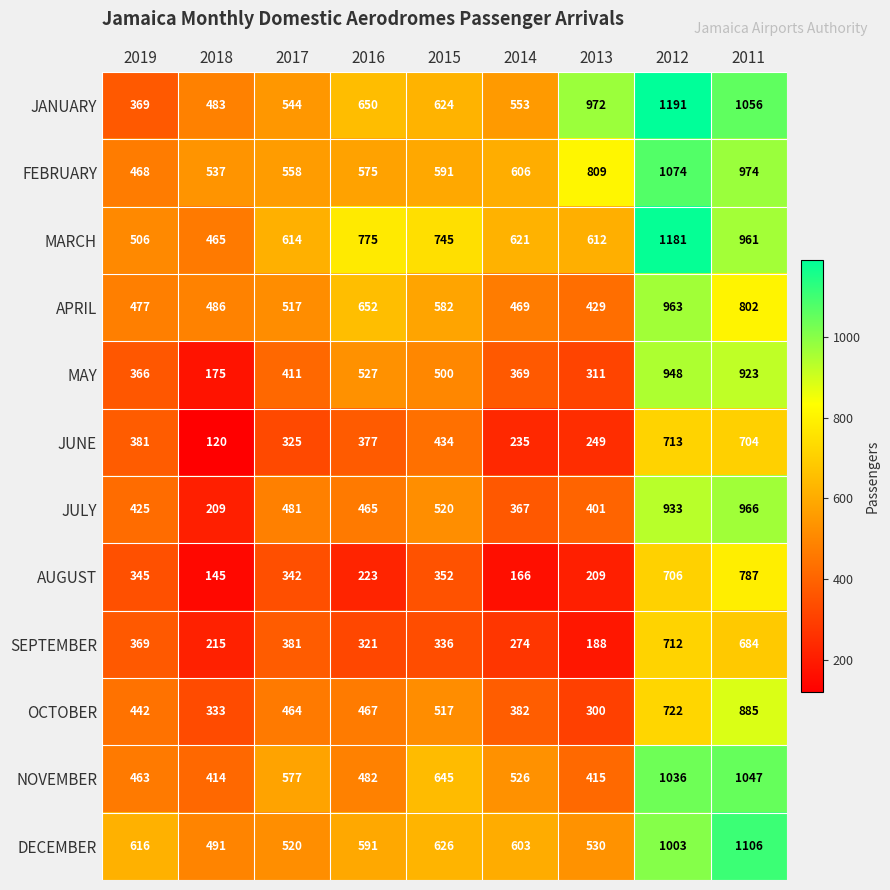

Where is SEPTEMBER nearest to the value 450?

2017